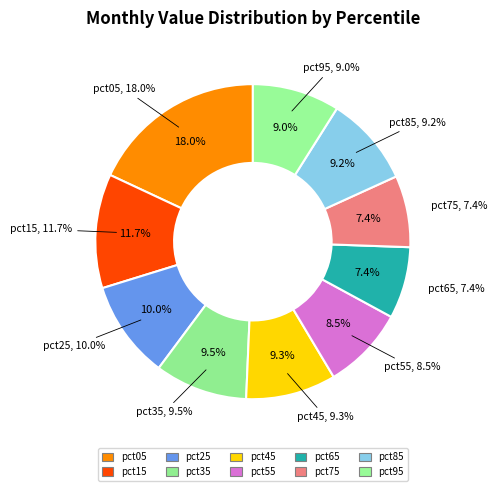

Count the number of slices in the pie.

10